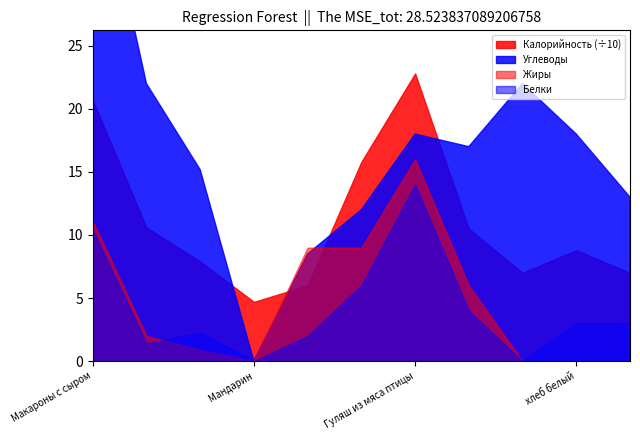

Is it true that Жиры equals 0.0 at хлеб белый?

True